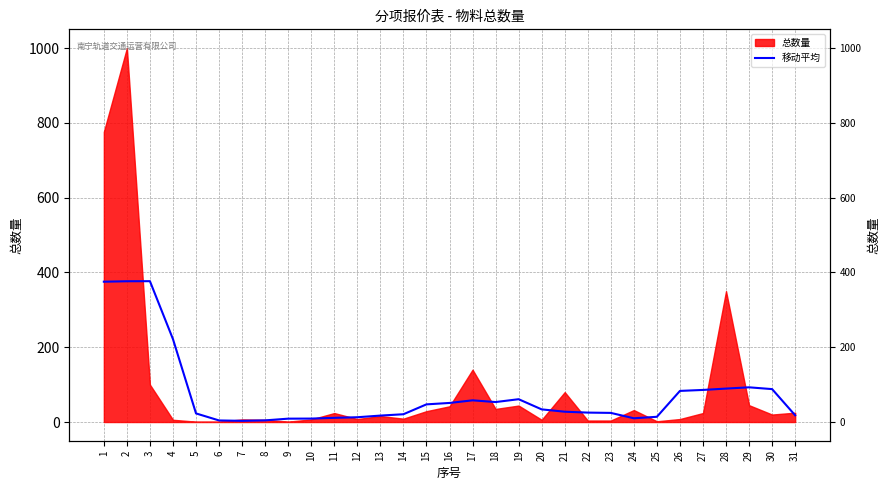

At which category does the chart reach its minimum across all series?

7